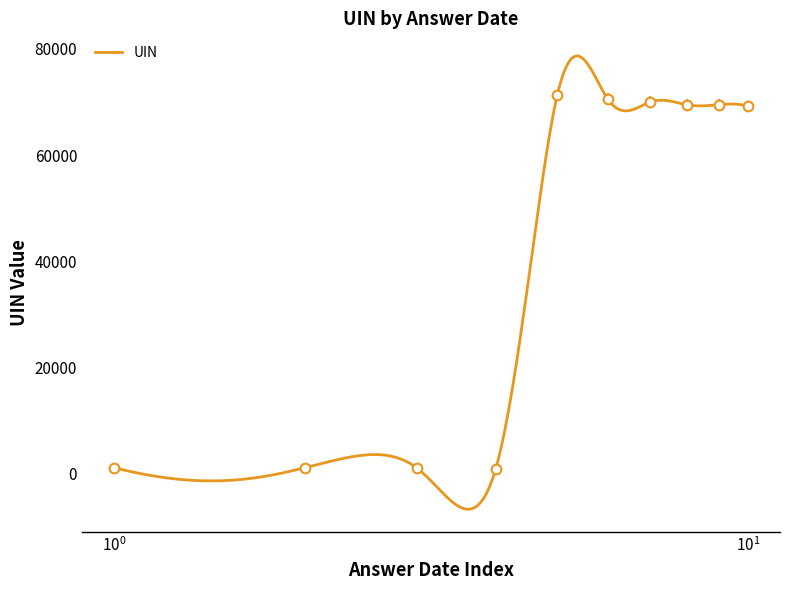

What is the value of the 6th point from the left?

70629